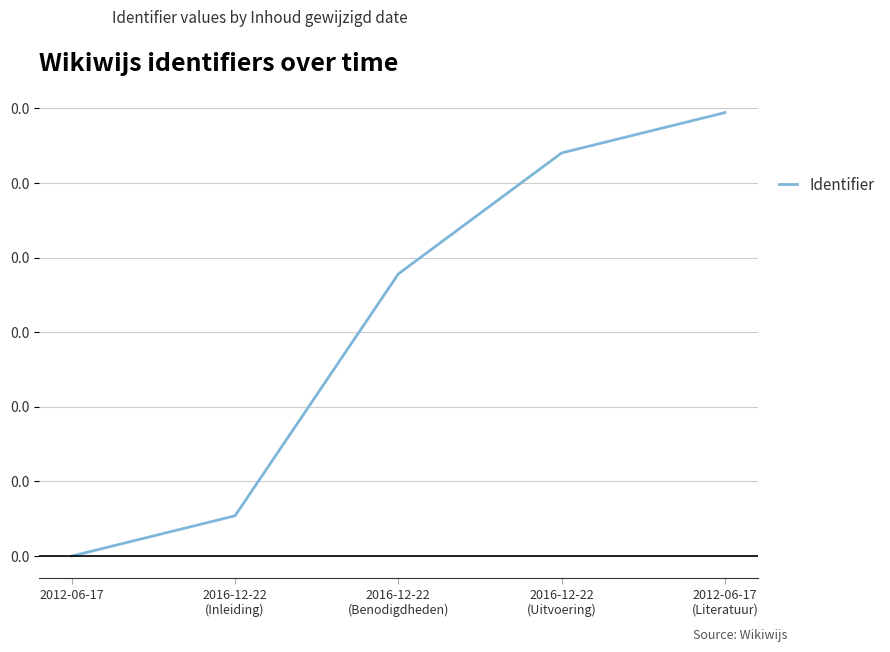

True or false: the data shows 0.0 at 2016-12-22
(Inleiding).

True